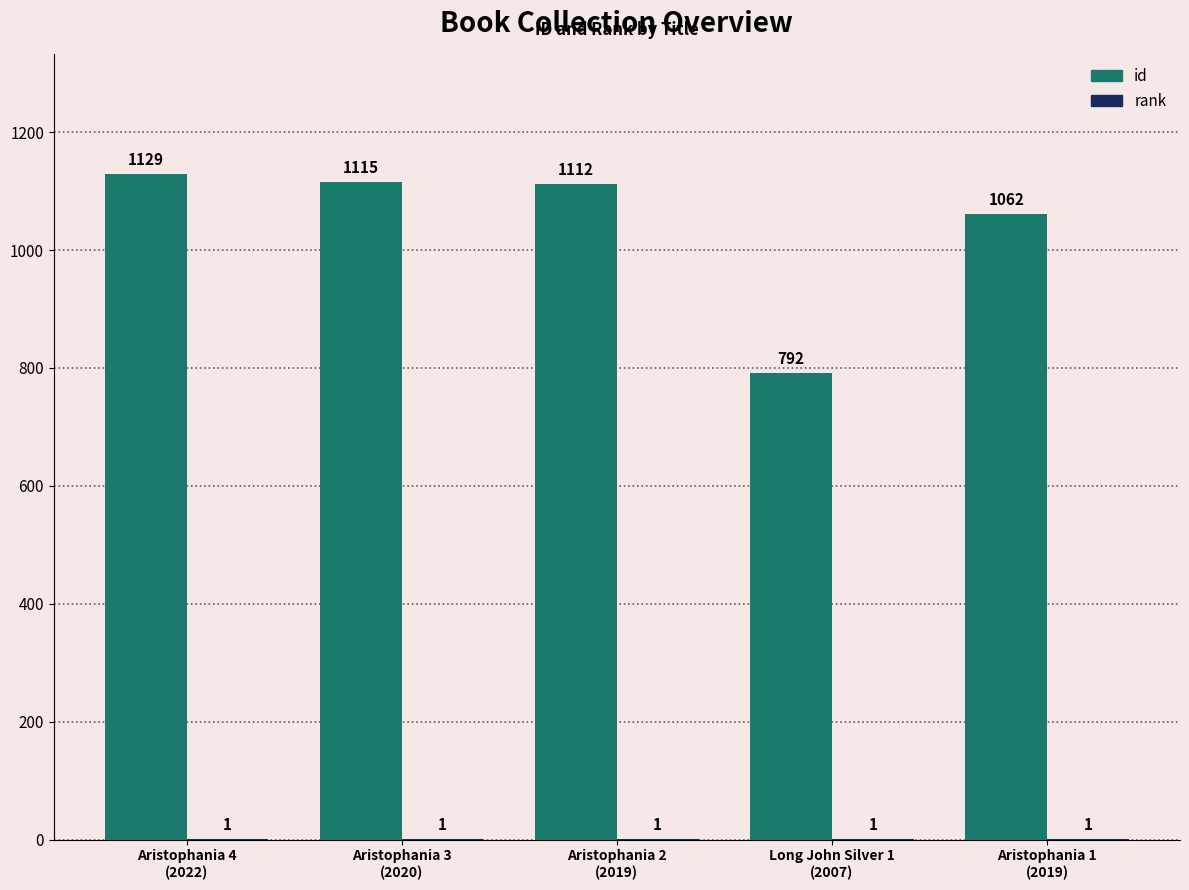

Which series has the largest total across all categories?

id